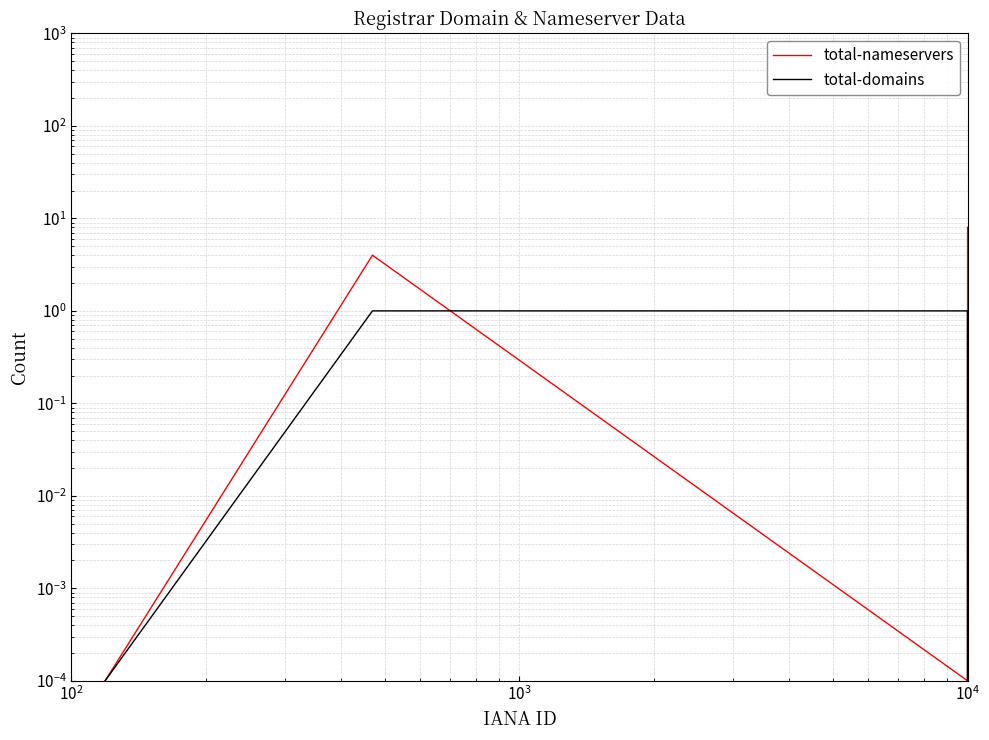

Reading left to right, list all the values displayed in this chart.

total-nameservers: 0.0	4.0	0.0	0.0	8.0
total-domains: 0.0	1.0	1.0	0.0	1.0